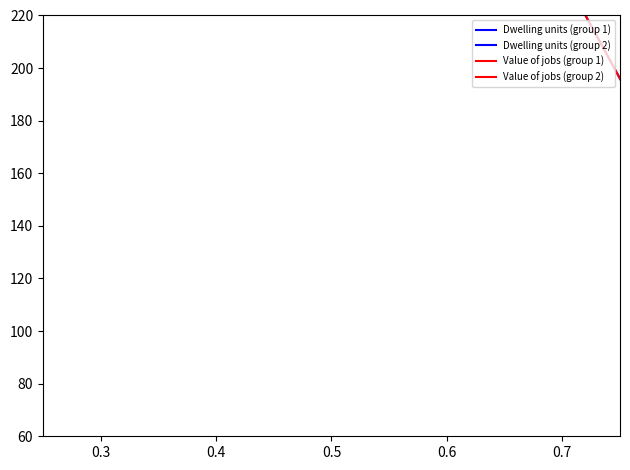

At how many categories does at least one series exceed 798?

1